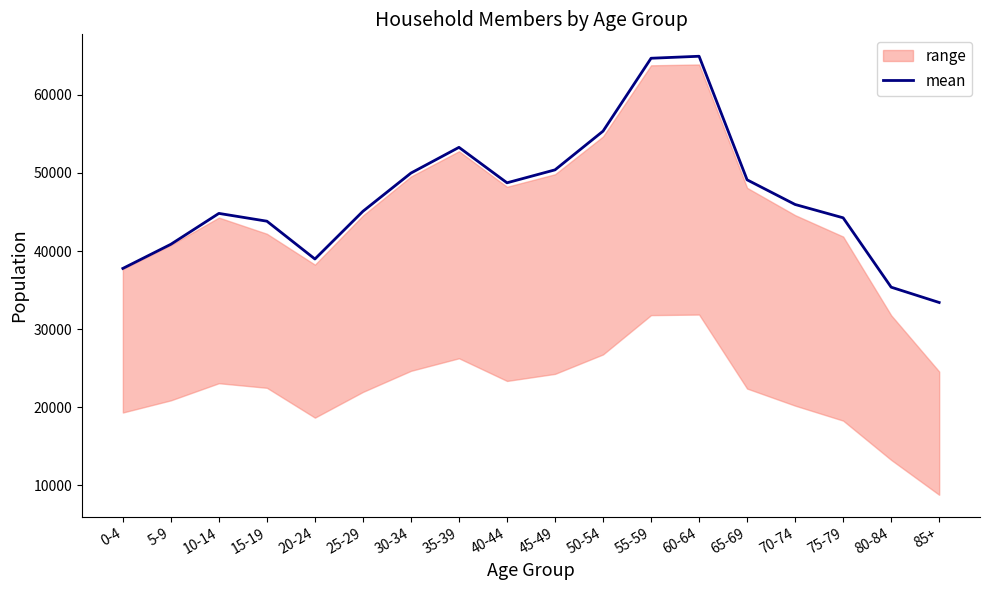

Rank the categories by value from highest to lowest.

60-64, 55-59, 50-54, 35-39, 45-49, 30-34, 65-69, 40-44, 70-74, 25-29, 10-14, 75-79, 15-19, 5-9, 20-24, 0-4, 80-84, 85+